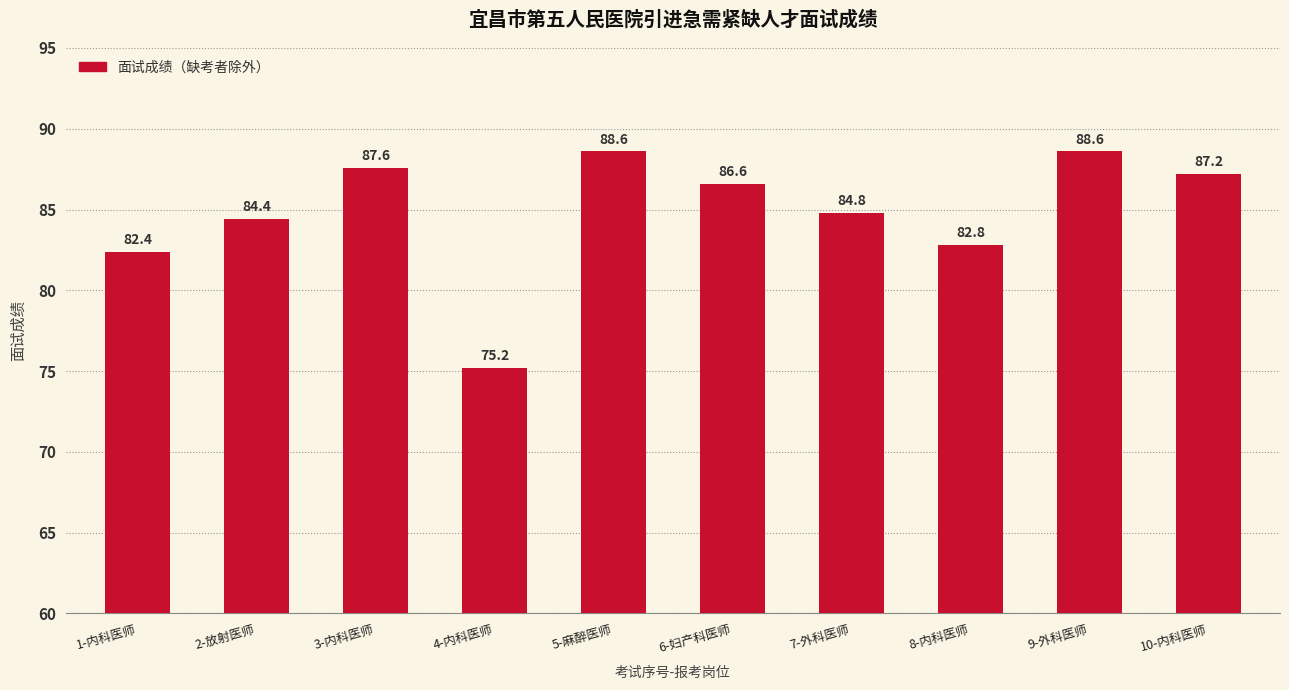

Is it true that the value at 10-内科医师 is 46.3?

False